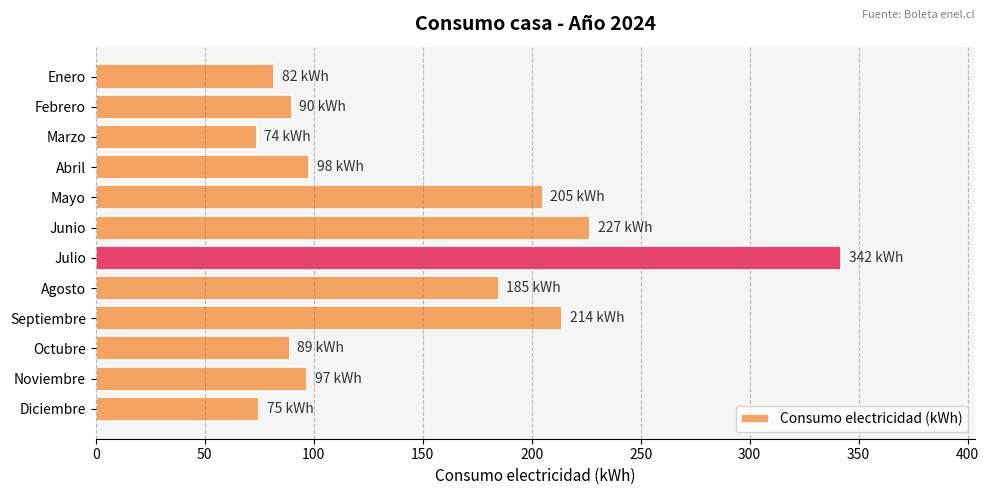

What is the value of the 12th bar from the top?

75